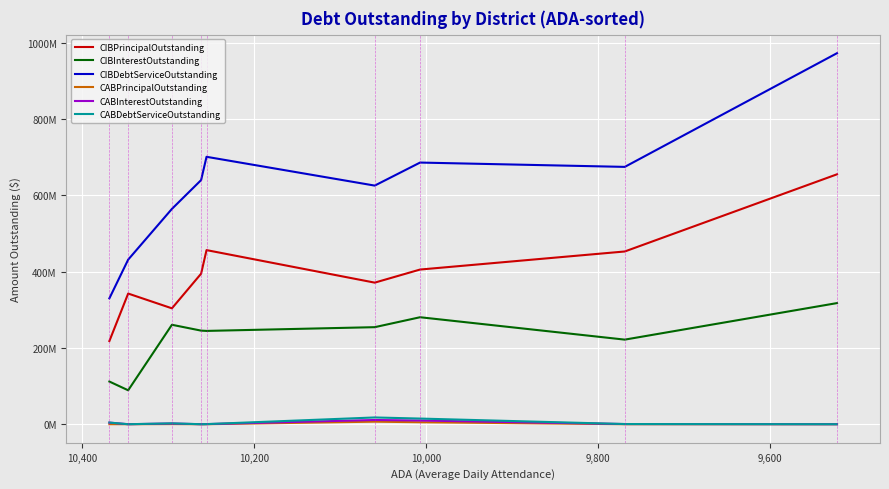

What is the maximum value shown in the chart?

972978821.9